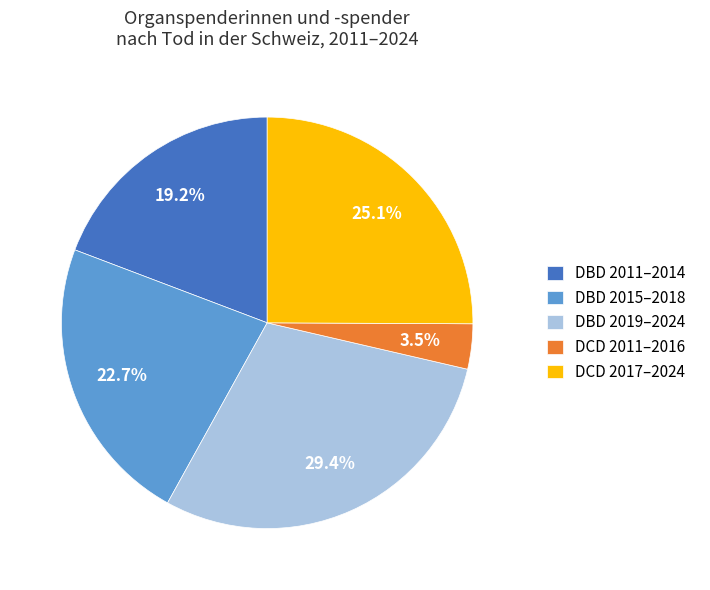

Rank the categories by value from highest to lowest.

DBD 2019–2024, DCD 2017–2024, DBD 2015–2018, DBD 2011–2014, DCD 2011–2016